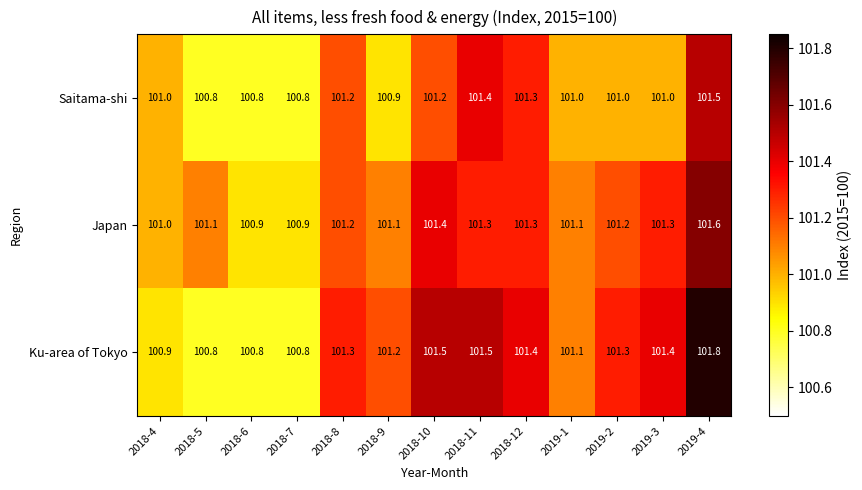

What is the average value of the Japan series?

101.2